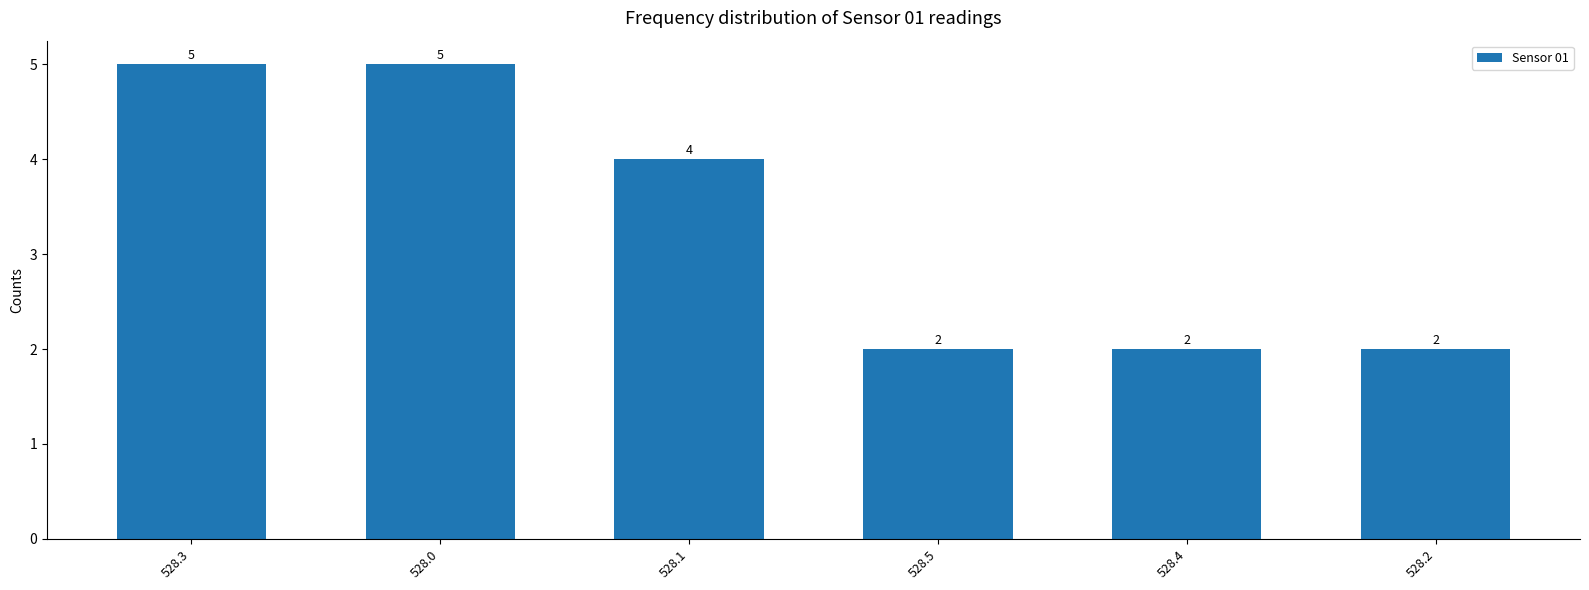

Is it true that the value at 528.2 is 1?

False